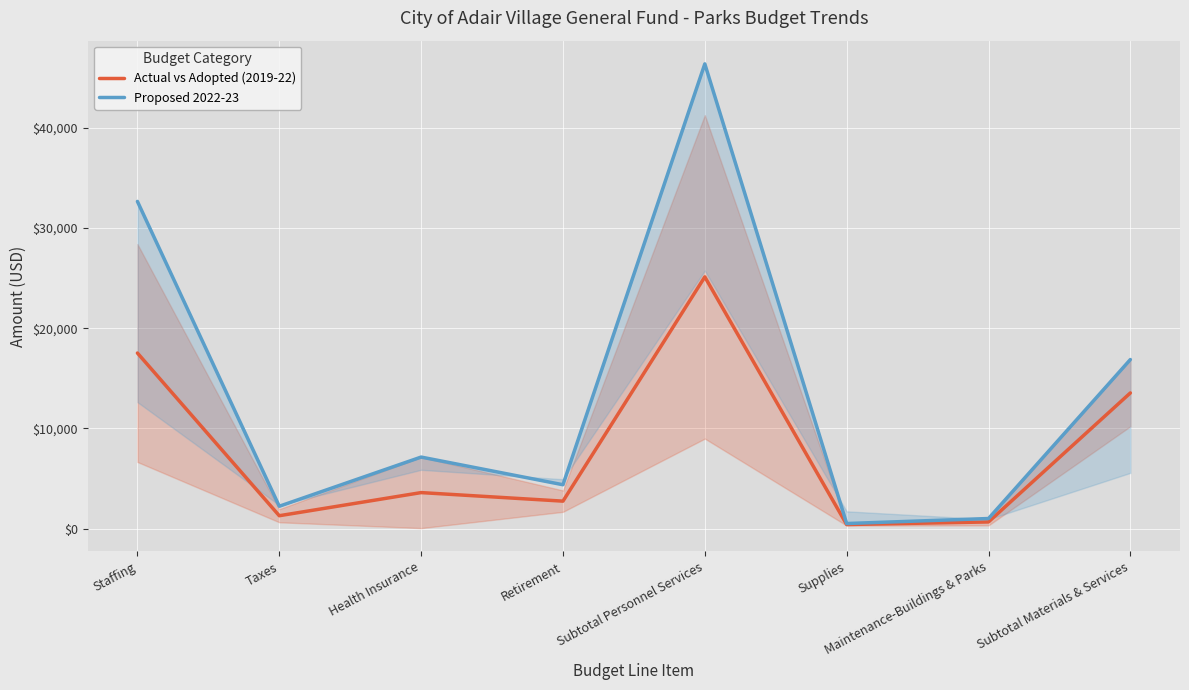

Is the value of Proposed 2022-23 at Staffing greater than the value of Actual vs Adopted (2019-22) at Supplies?

Yes